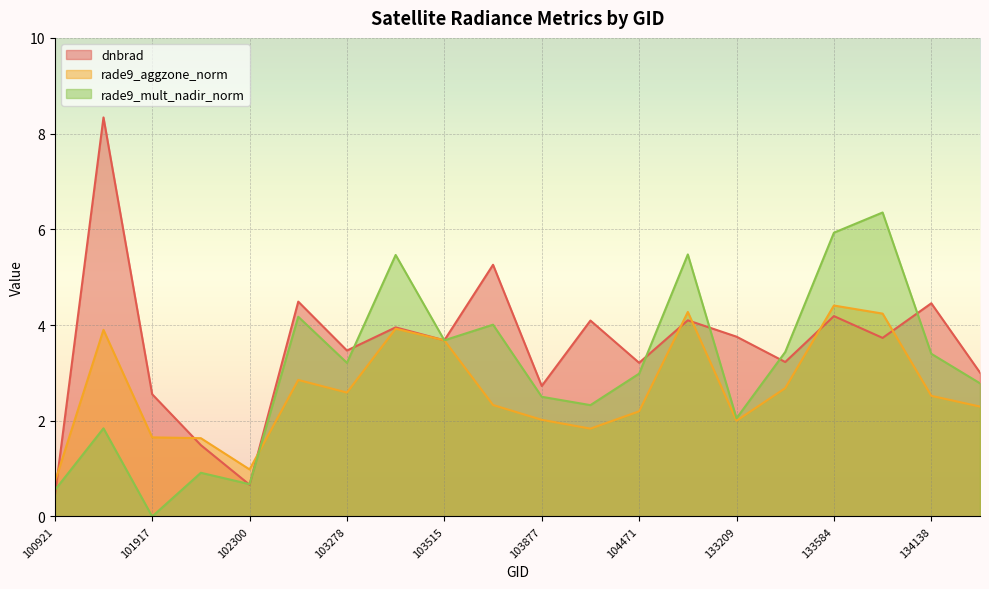

Does the chart display data point markers on the line(s)?

No